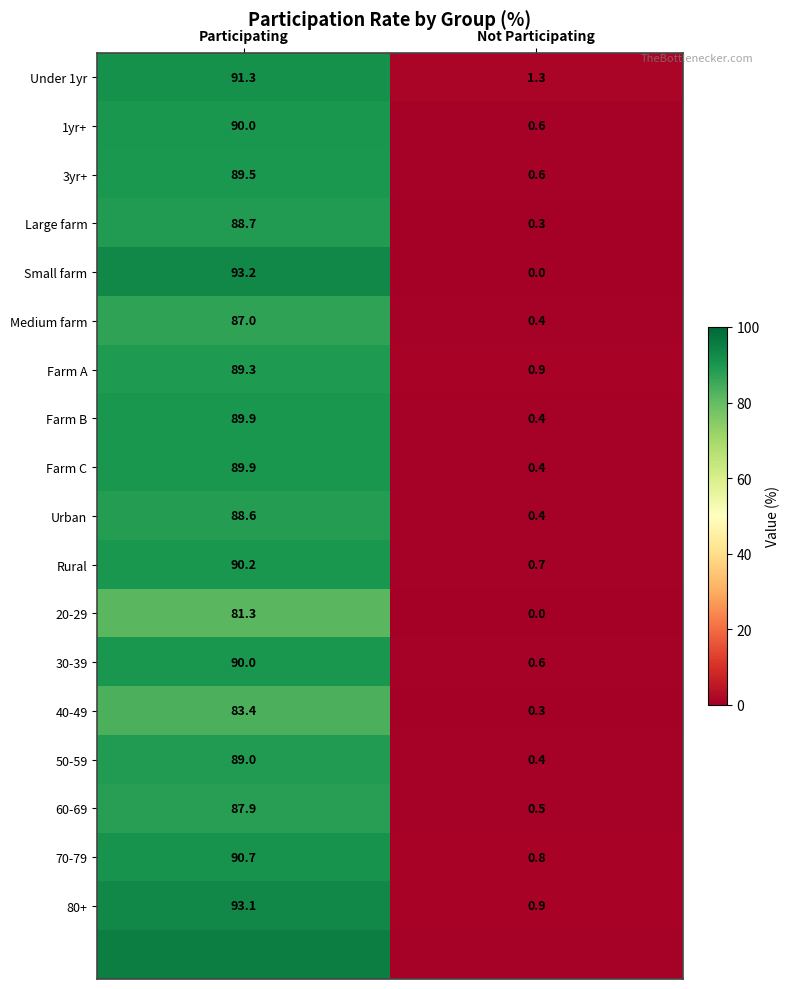

At which label does Medium farm reach its peak?

Participating